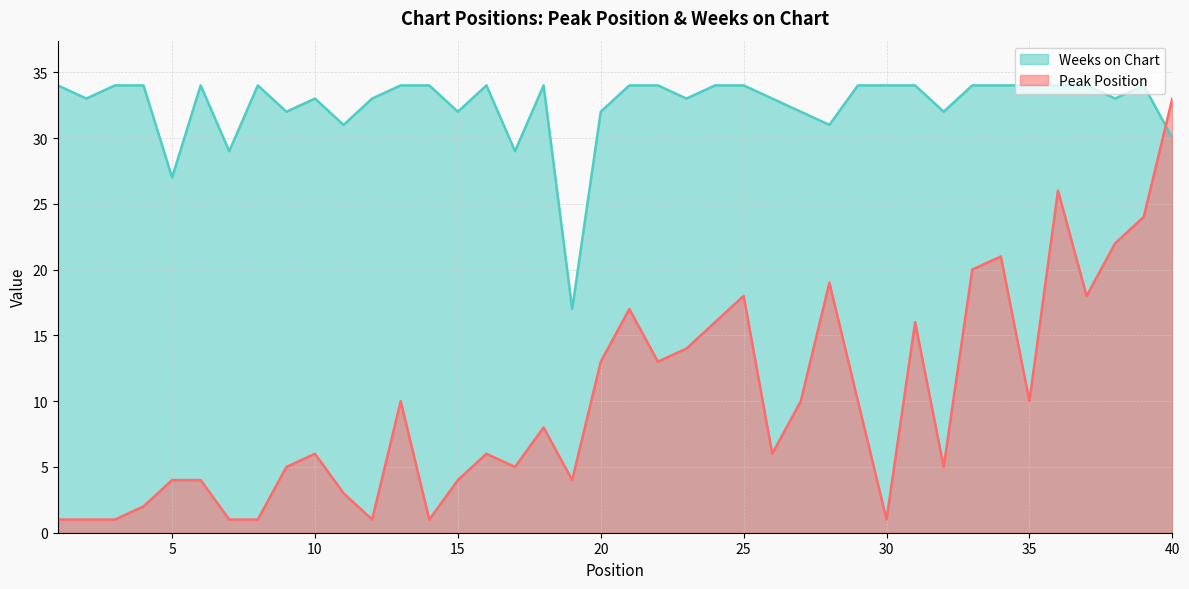

The Weeks on Chart series shows 17 at 19. True or false?

True